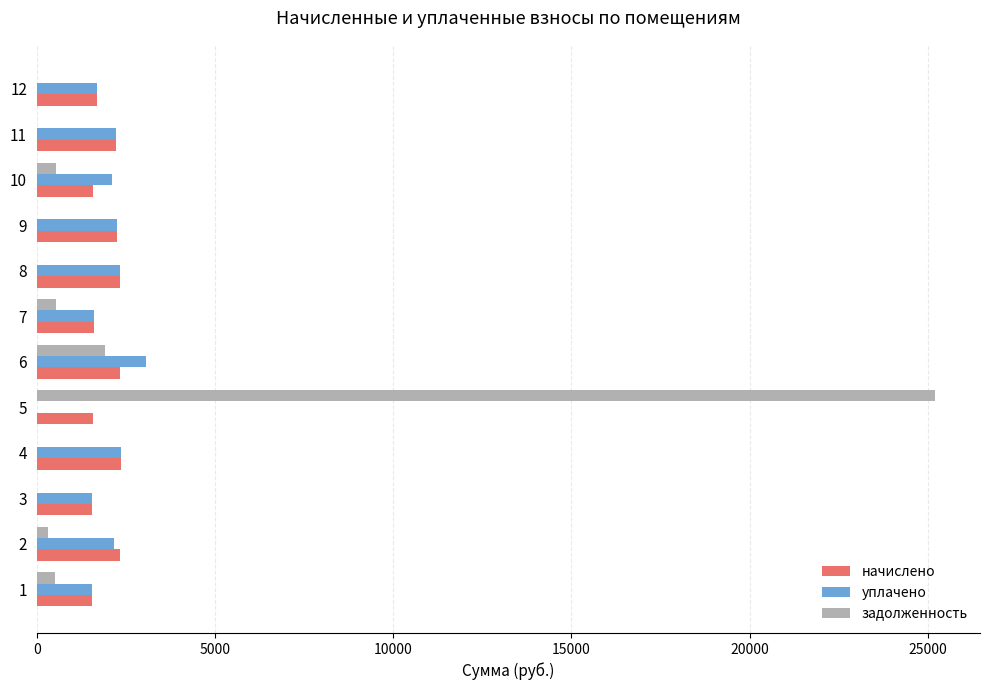

What is the sum of all уплачено values?

22920.2